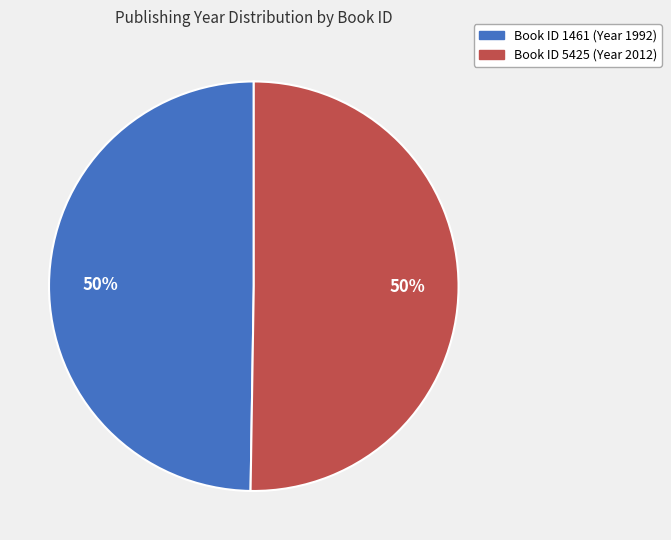

To the nearest percent, what is the average slice percentage?

50%